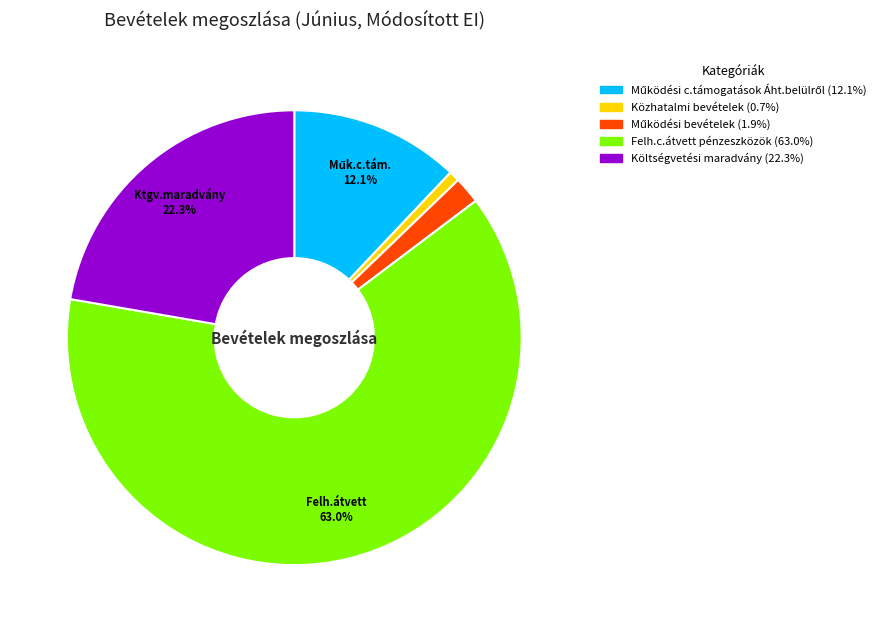

How many segments does this pie chart have?

5